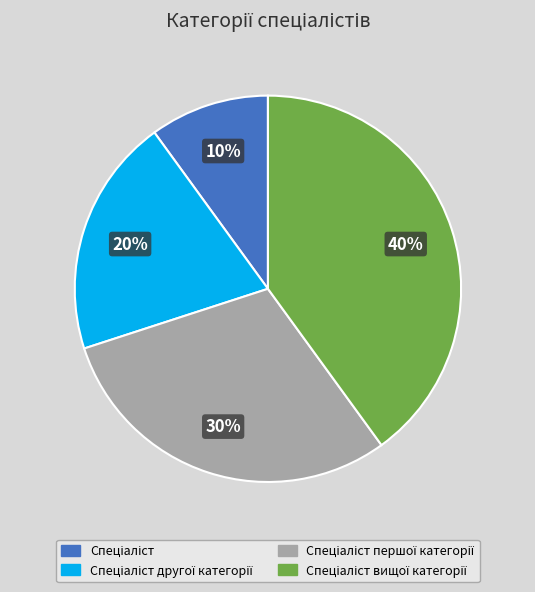

Is there a majority slice in this chart?

No